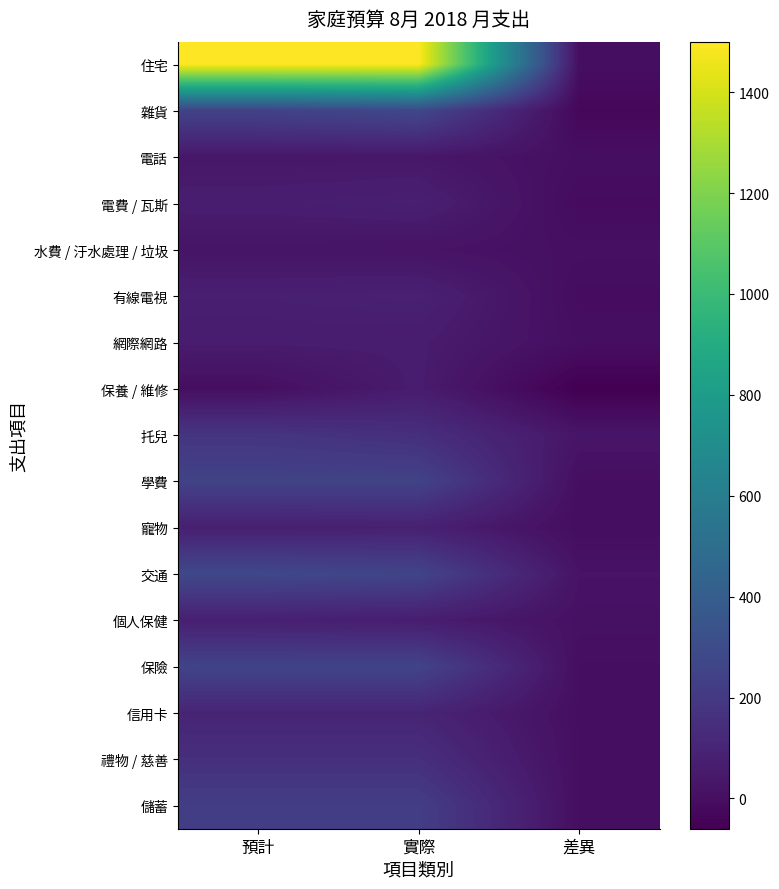

Which series has the largest total across all categories?

住宅